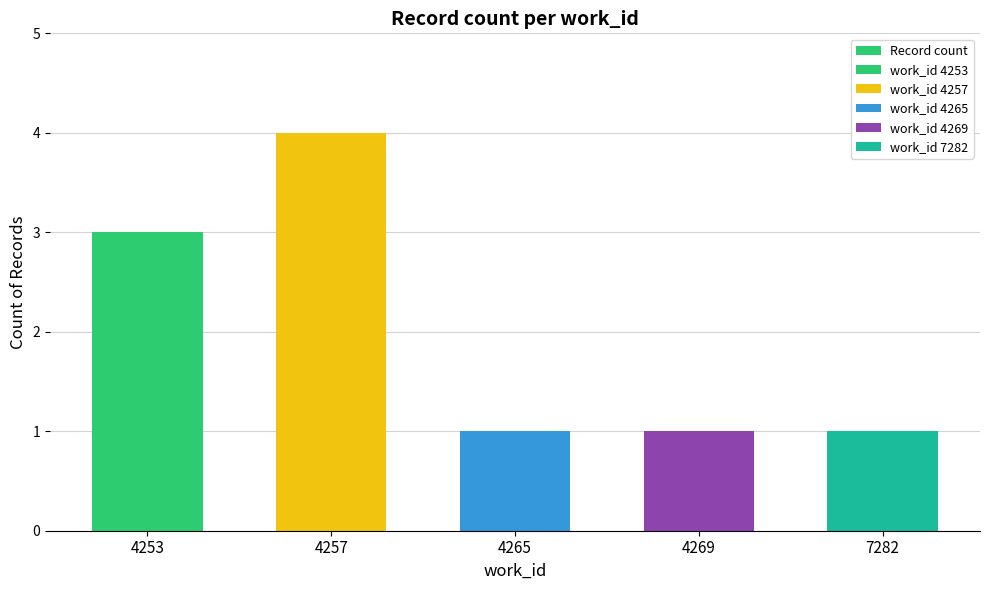

Rank the categories by value from lowest to highest.

4265, 4269, 7282, 4253, 4257